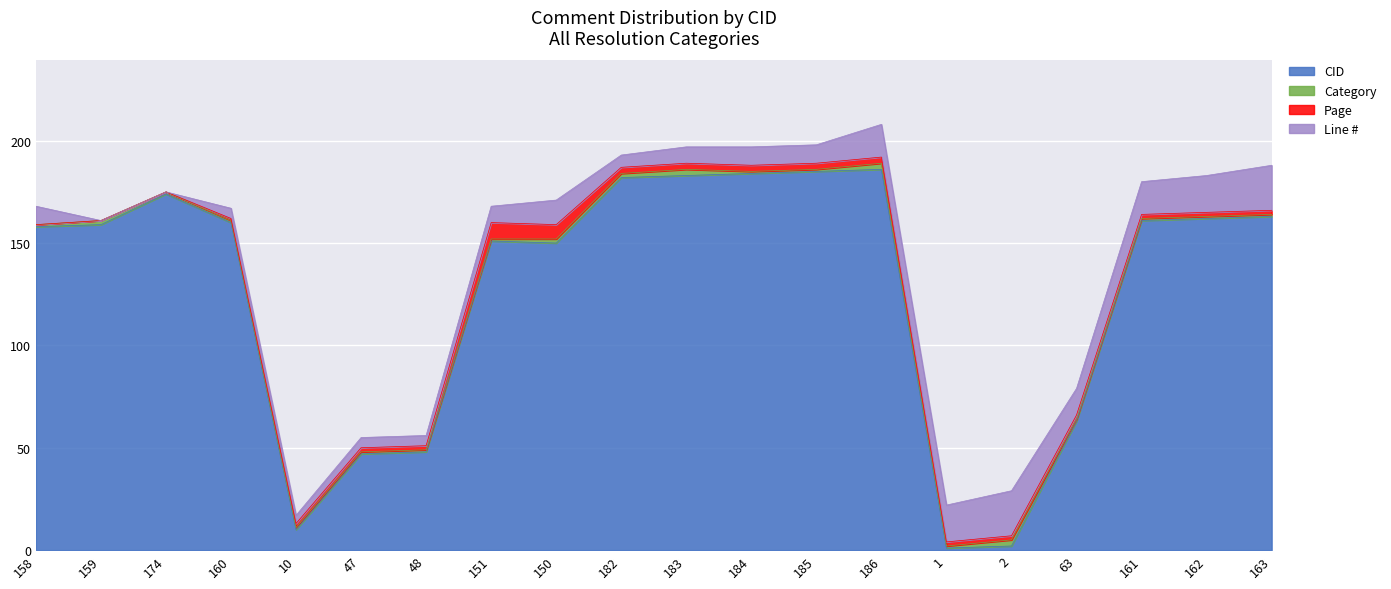

Rank the series at 151 from lowest to highest value.

Category, Page, Line #, CID